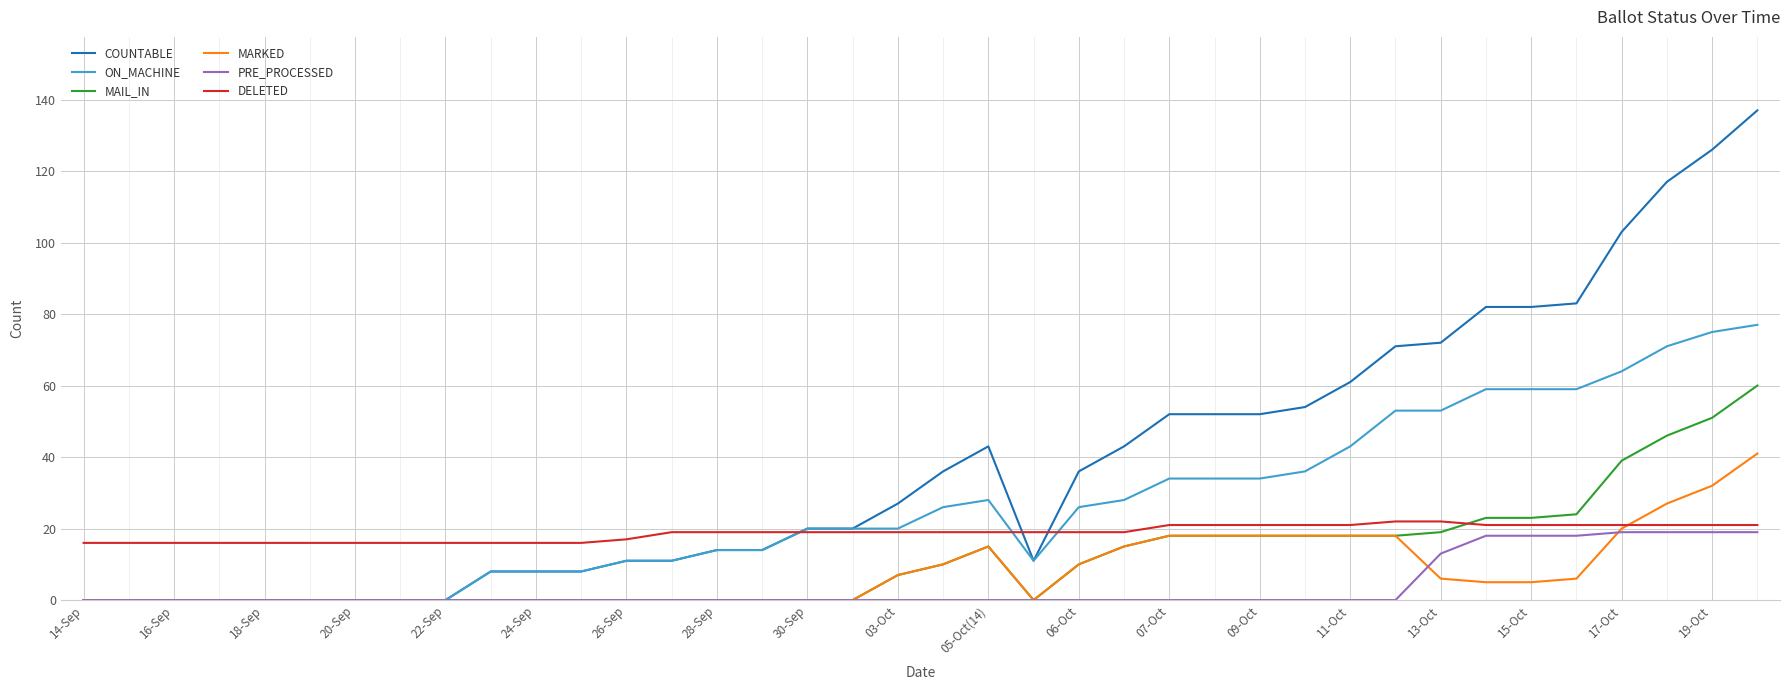

Which series has the largest total across all categories?

COUNTABLE